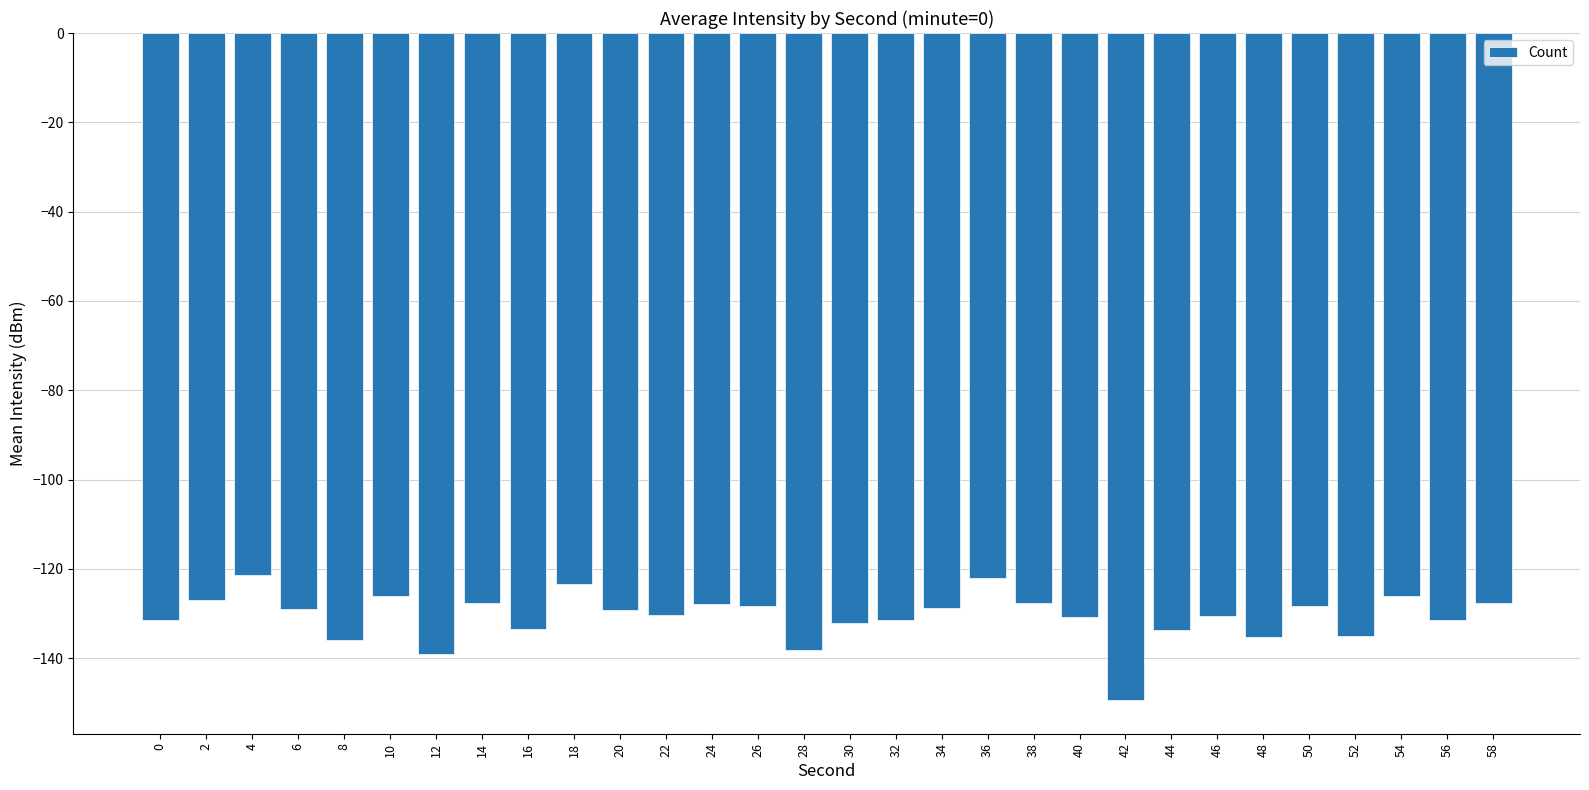

What is the change in value from 18 to 26?

-5.0